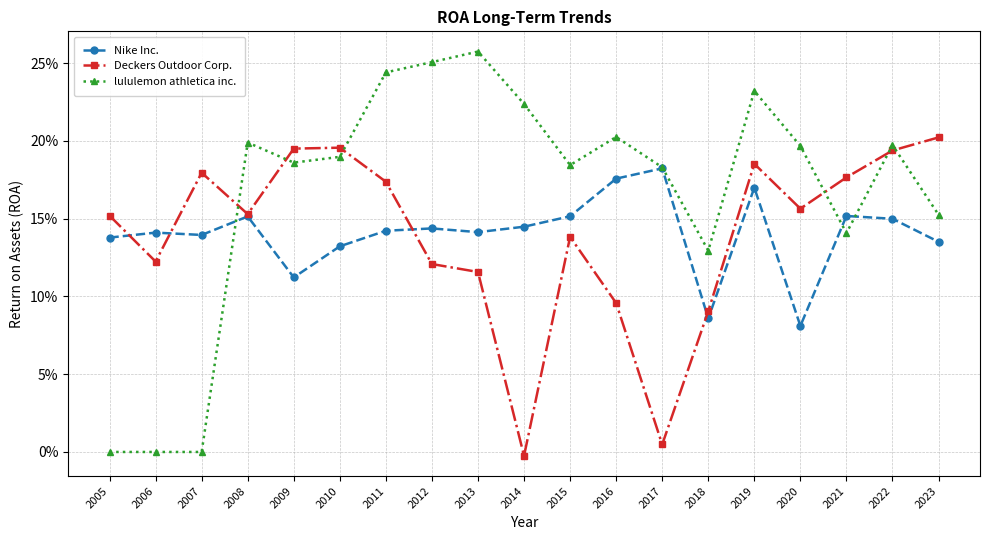

Reading left to right, what are all the values shown in this chart?

Nike Inc.: 2005=0.1	2006=0.1	2007=0.1	2008=0.2	2009=0.1	2010=0.1	2011=0.1	2012=0.1	2013=0.1	2014=0.1	2015=0.2	2016=0.2	2017=0.2	2018=0.1	2019=0.2	2020=0.1	2021=0.2	2022=0.1	2023=0.1
Deckers Outdoor Corp.: 2005=0.2	2006=0.1	2007=0.2	2008=0.2	2009=0.2	2010=0.2	2011=0.2	2012=0.1	2013=0.1	2014=-0.0	2015=0.1	2016=0.1	2017=0.0	2018=0.1	2019=0.2	2020=0.2	2021=0.2	2022=0.2	2023=0.2
lululemon athletica inc.: 2005=0.0	2006=0.0	2007=0.0	2008=0.2	2009=0.2	2010=0.2	2011=0.2	2012=0.3	2013=0.3	2014=0.2	2015=0.2	2016=0.2	2017=0.2	2018=0.1	2019=0.2	2020=0.2	2021=0.1	2022=0.2	2023=0.2